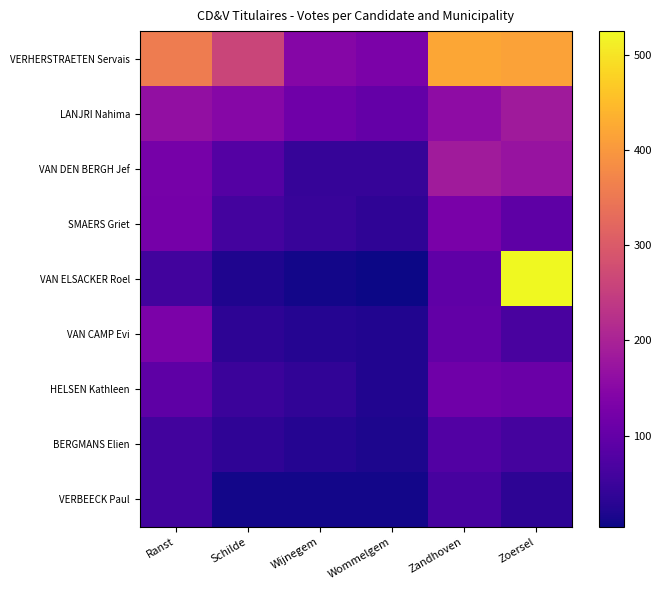

Rank the series by their maximum value, from lowest to highest.

VERBEECK Paul, BERGMANS Elien, HELSEN Kathleen, SMAERS Griet, VAN CAMP Evi, LANJRI Nahima, VAN DEN BERGH Jef, VERHERSTRAETEN Servais, VAN ELSACKER Roel